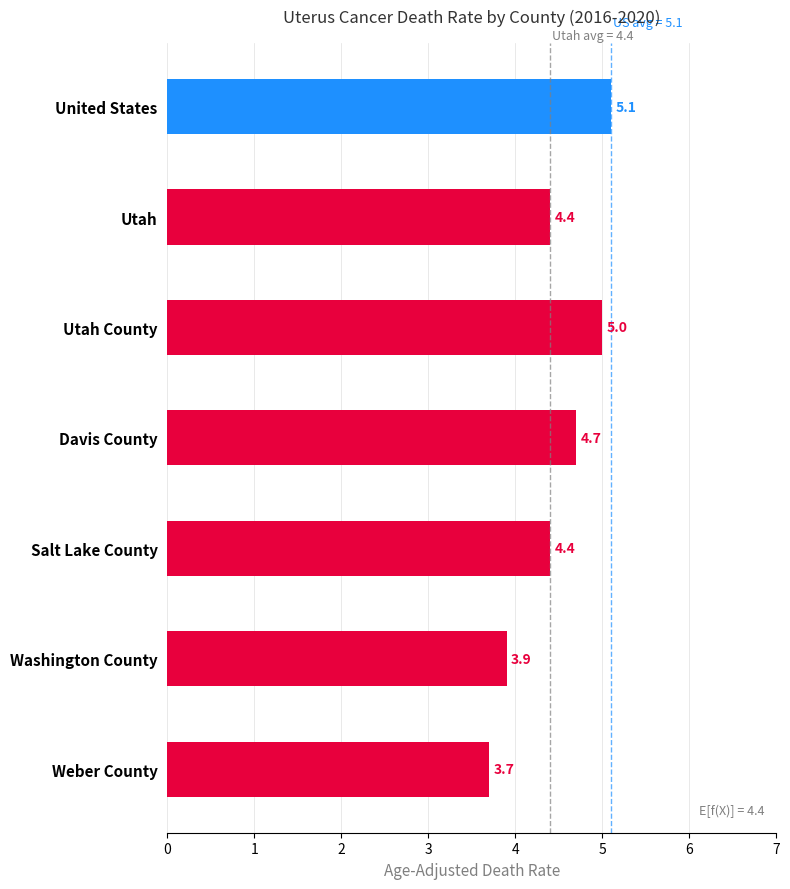

What is the greatest value displayed?

5.1